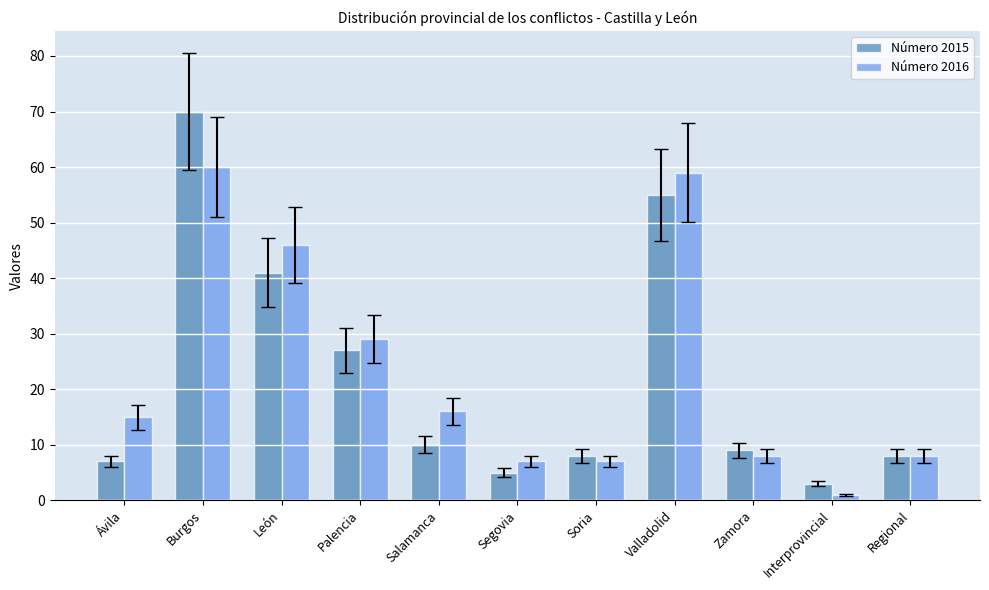

What is the label of the 11th bar from the right?

Ávila